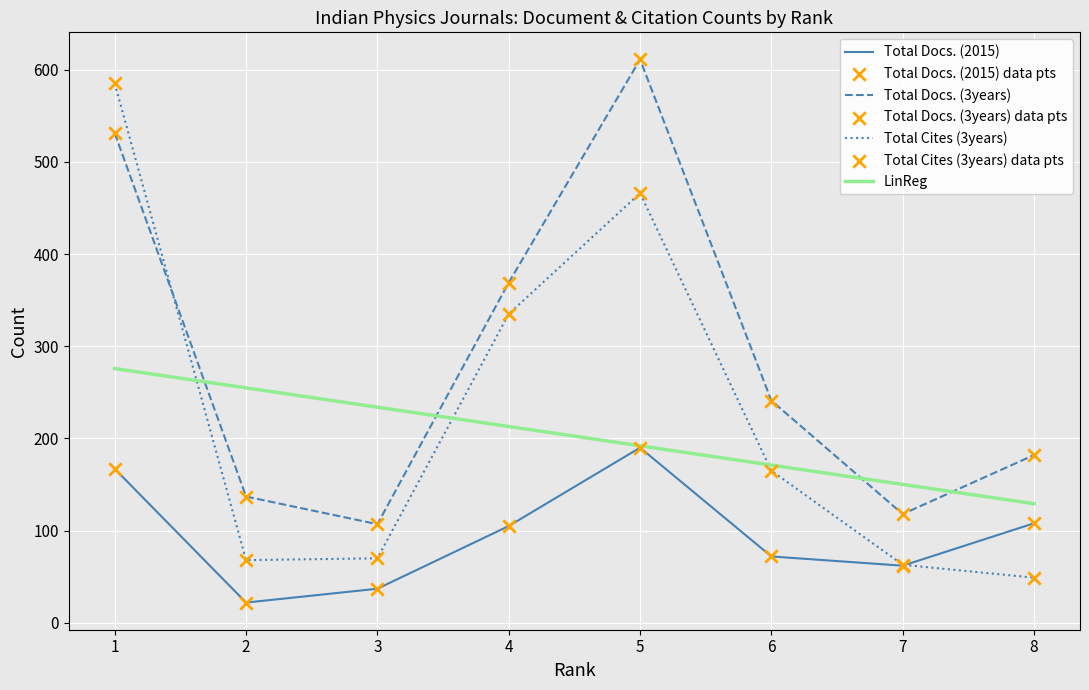

At how many categories does at least one series exceed 146?

5